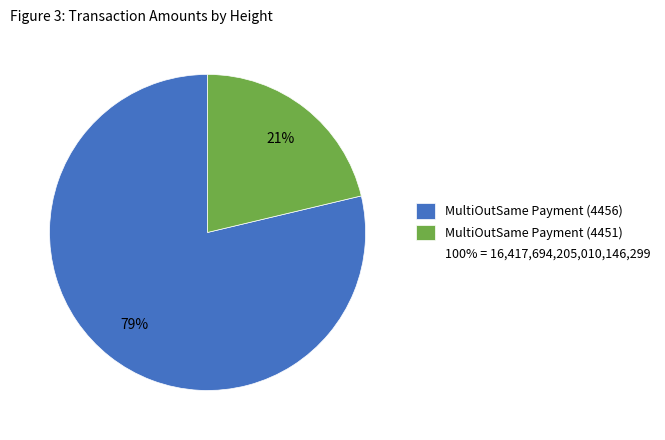

Does any single category account for the majority?

Yes